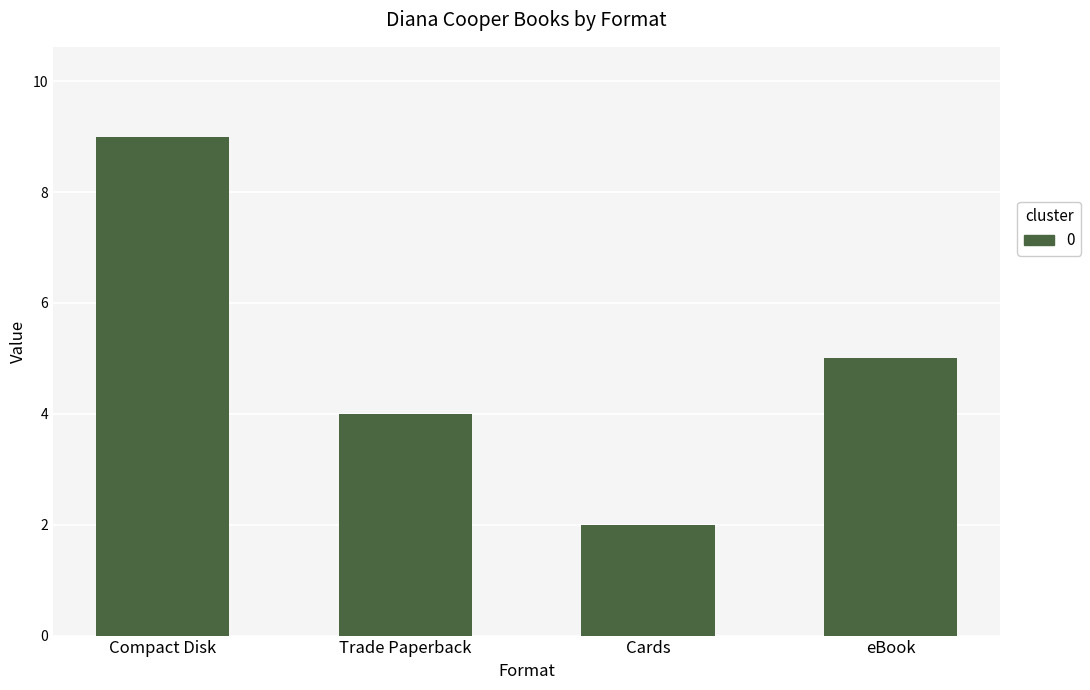

Reading left to right, transcribe all the data shown in this chart.

9	4	2	5